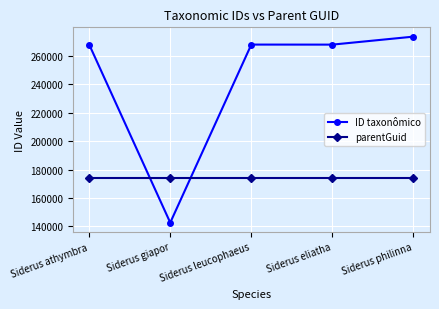

What is the total value across all series at Siderus philinna?

447104